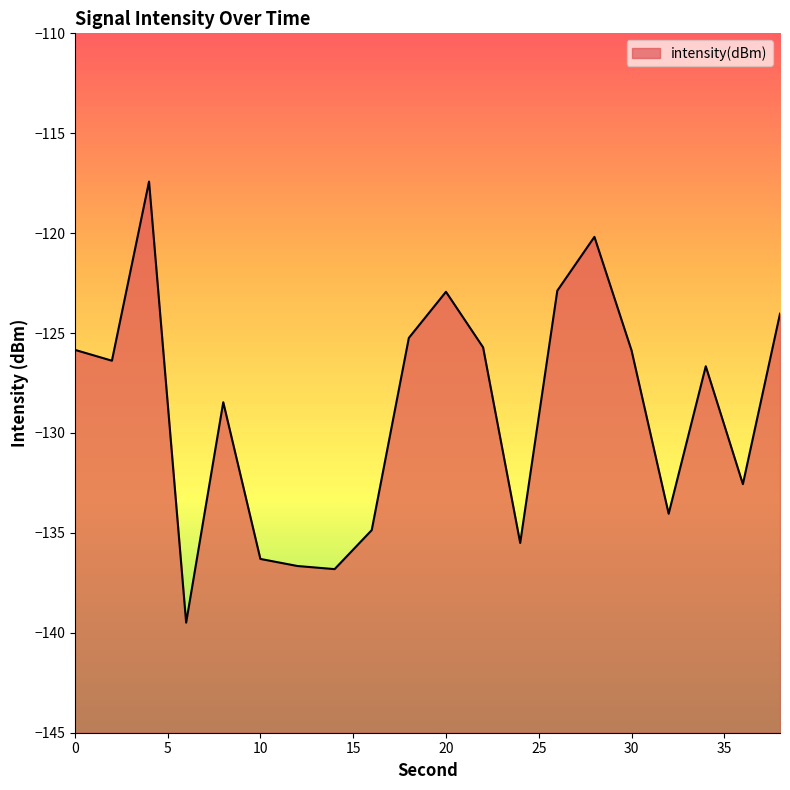

What is the difference between the values at 18 and 30?

0.6